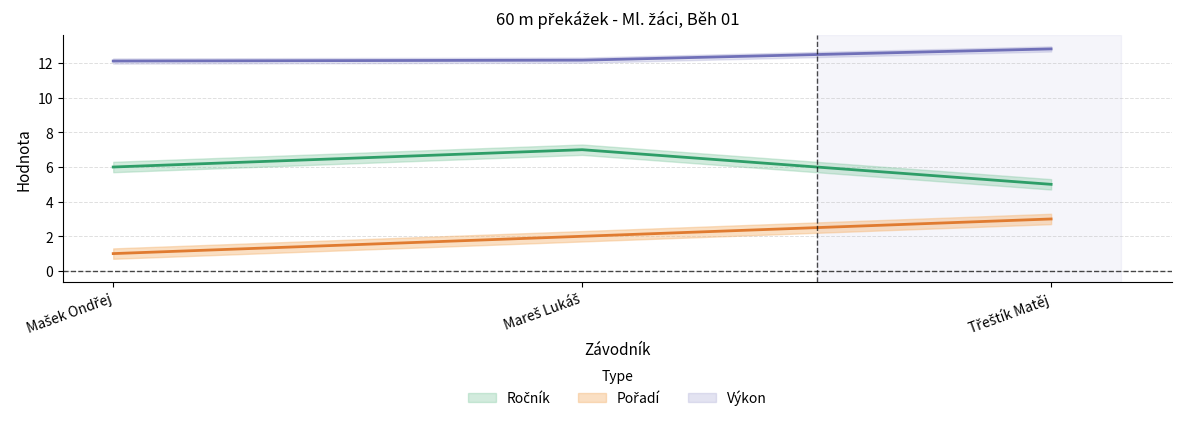

Reading right to left, what are all the values shown in this chart?

Pořadí: Třeštík Matěj=3.0	Mareš Lukáš=2.0	Mašek Ondřej=1.0
Ročník: Třeštík Matěj=5.0	Mareš Lukáš=7.0	Mašek Ondřej=6.0
Výkon: Třeštík Matěj=12.8	Mareš Lukáš=12.2	Mašek Ondřej=12.1